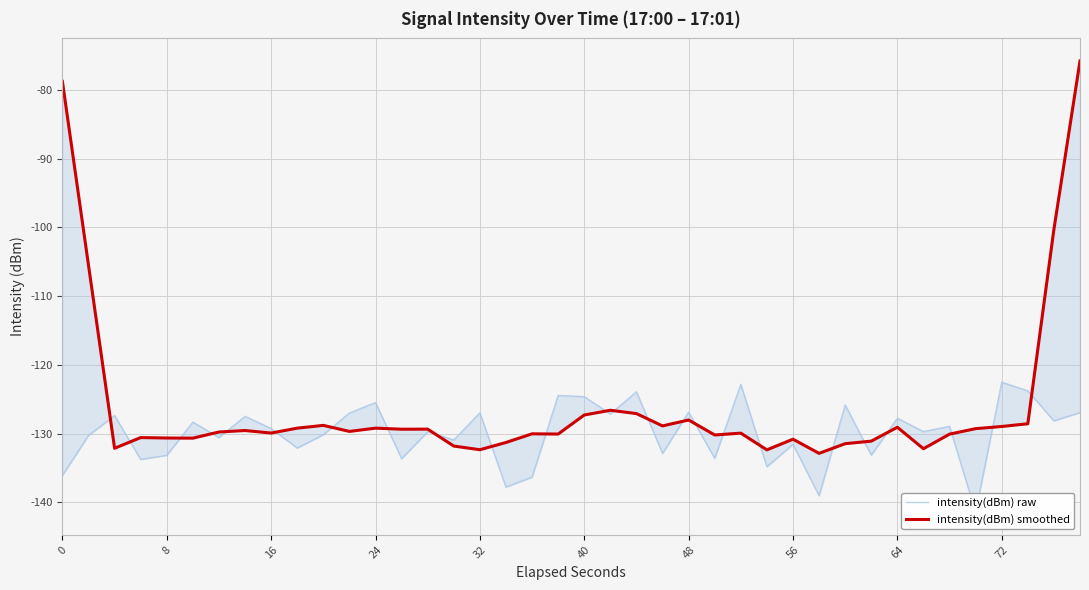

What is the difference between the second highest and minimum values in the intensity(dBm) smoothed series?

54.1